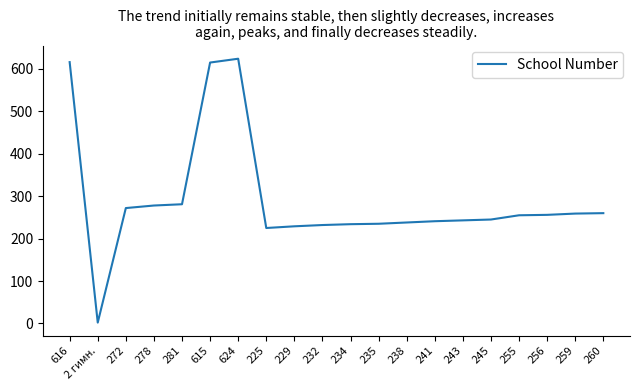

What is the smallest value displayed?

2